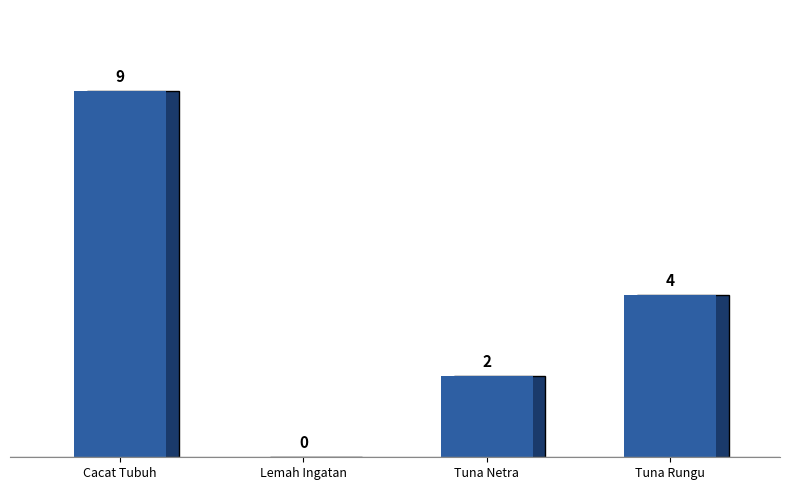

The value at Cacat Tubuh is 9. True or false?

True